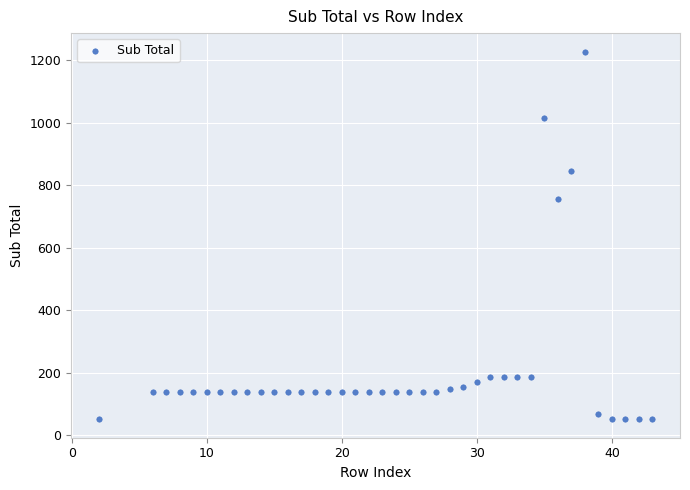

What is the range of X values (max minus min)?

41.0